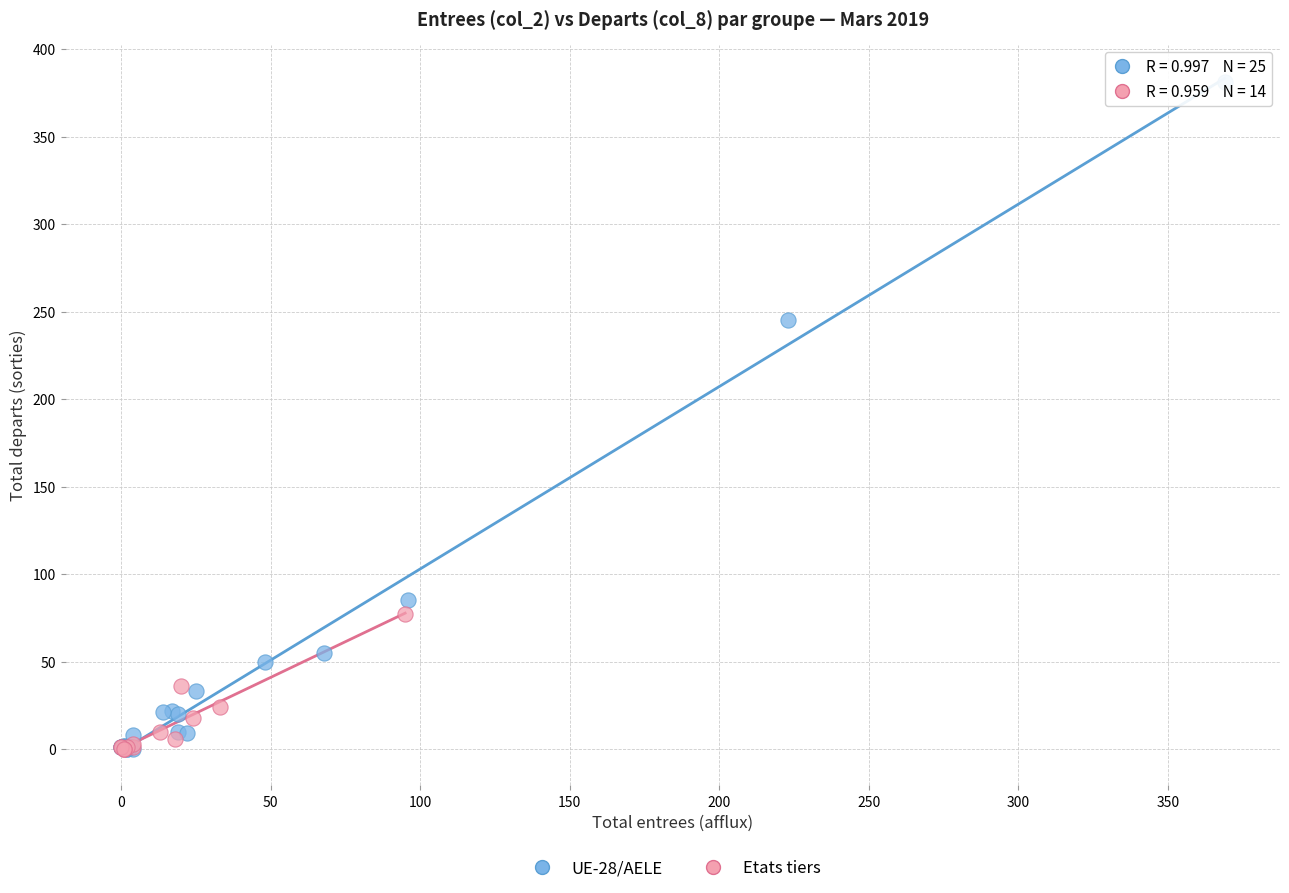

Which series has the widest spread of Y values?

UE-28/AELE